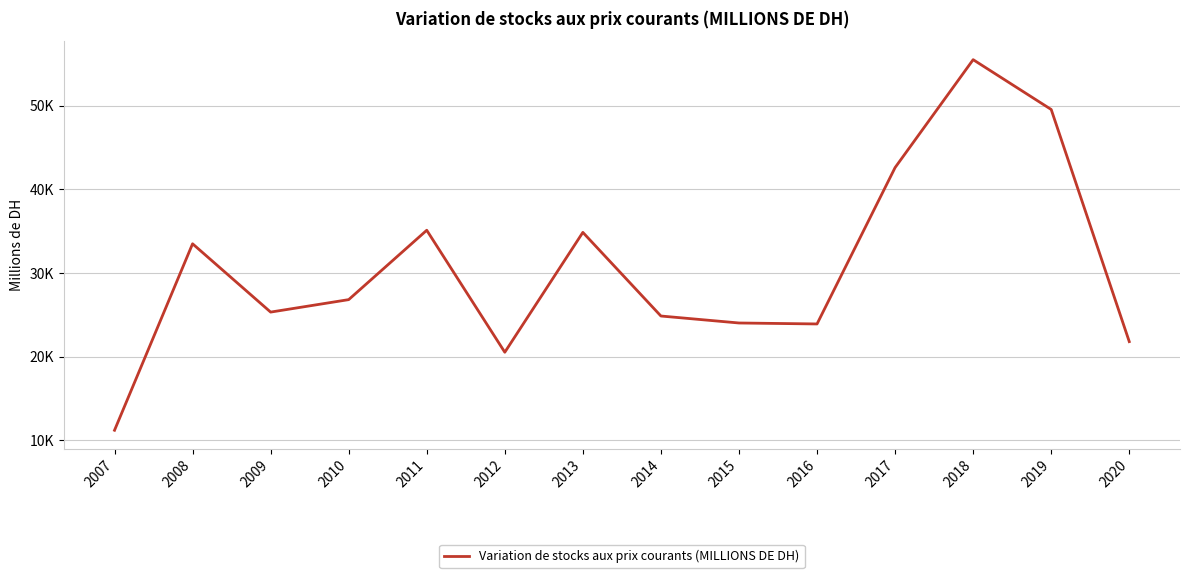

Does the chart have visible grid lines?

Yes